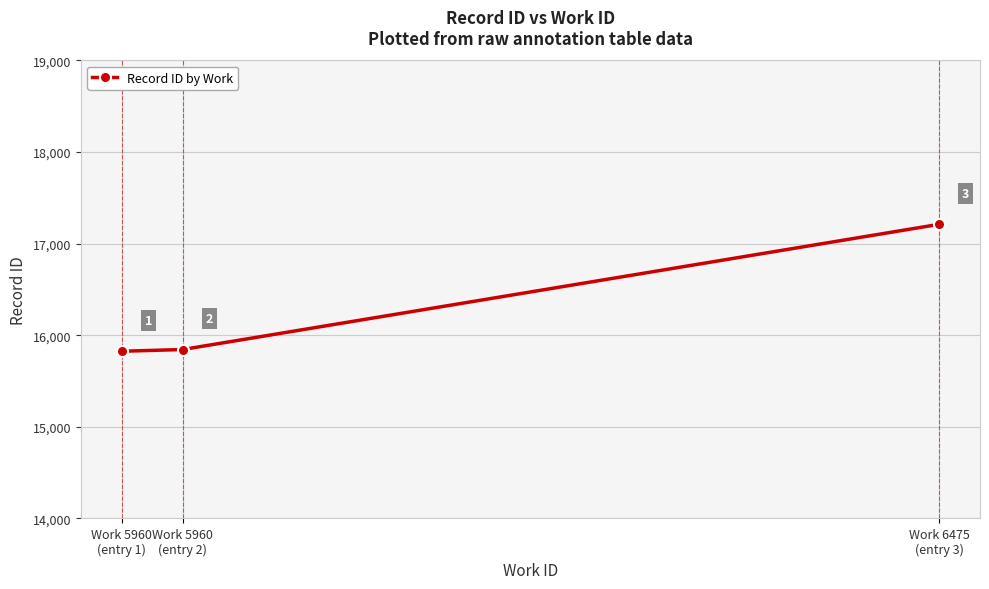

Count the number of categories in the chart.

3